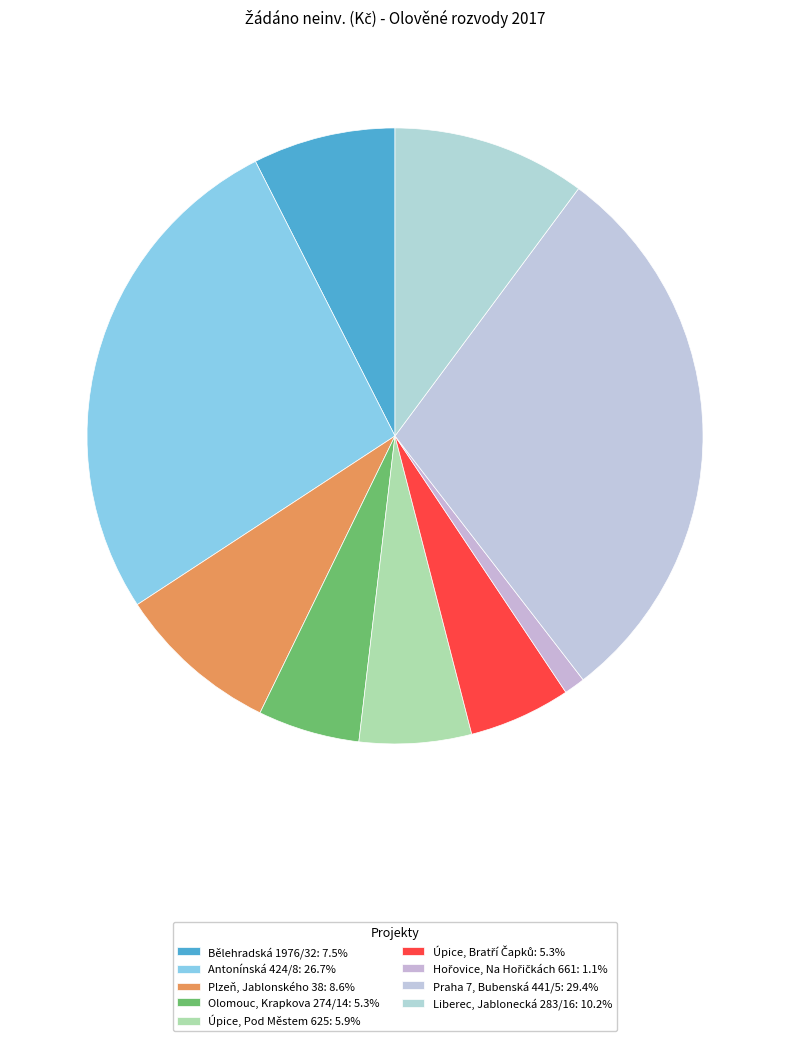

Which slice is the smallest?

Hořovice, Na Hořičkách 661